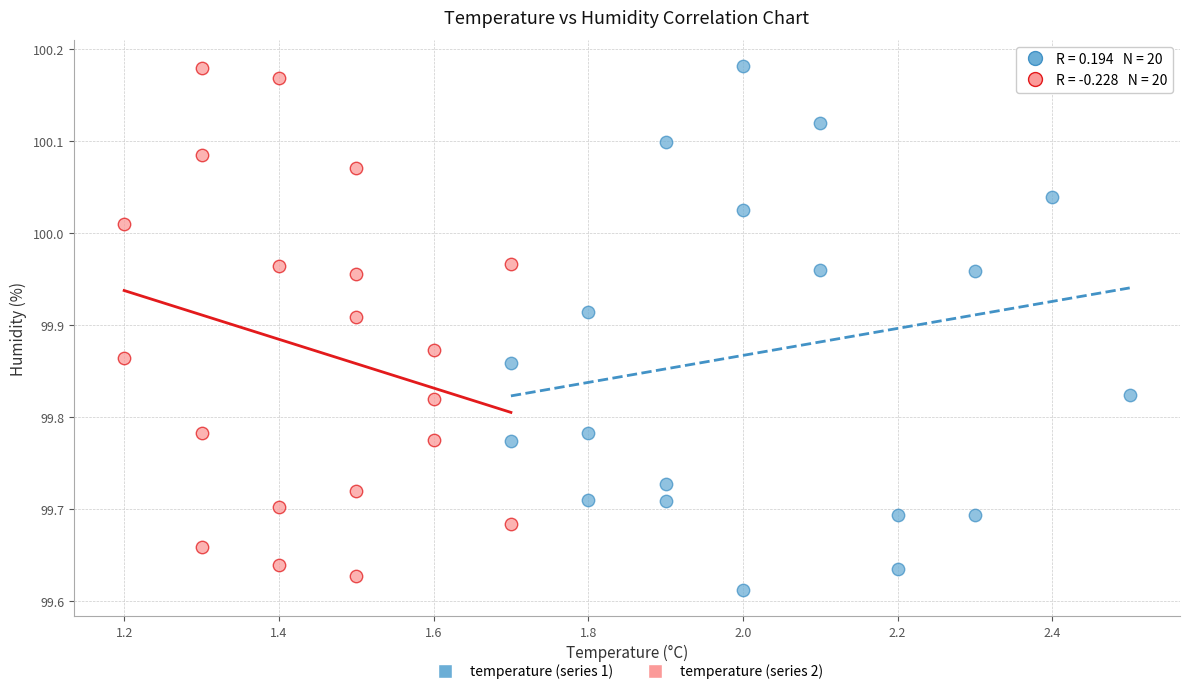

Which series contains the lowest Y value?

temperature (series 1)